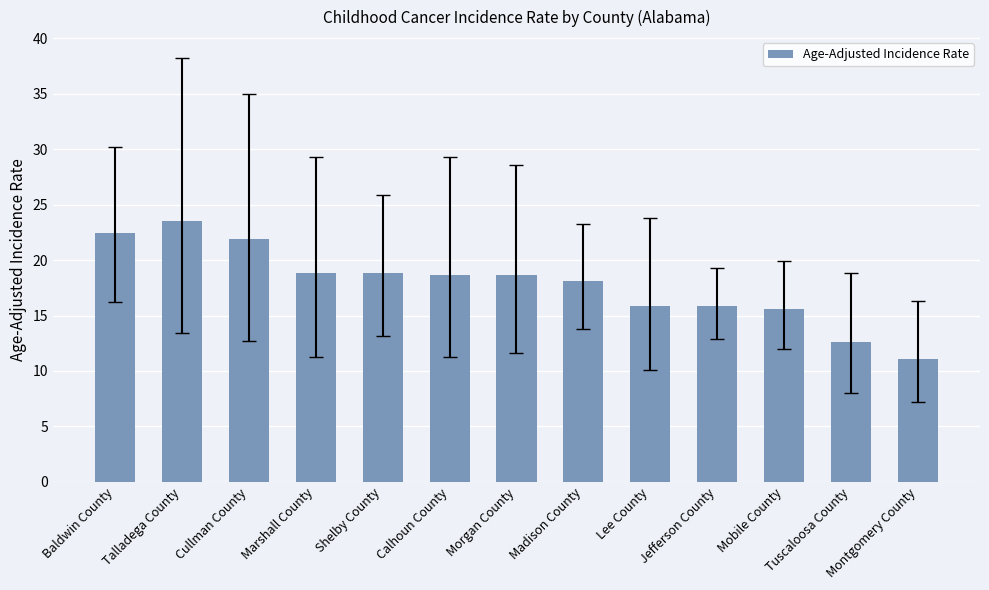

Is it true that the value at Tuscaloosa County is 22.0?

False